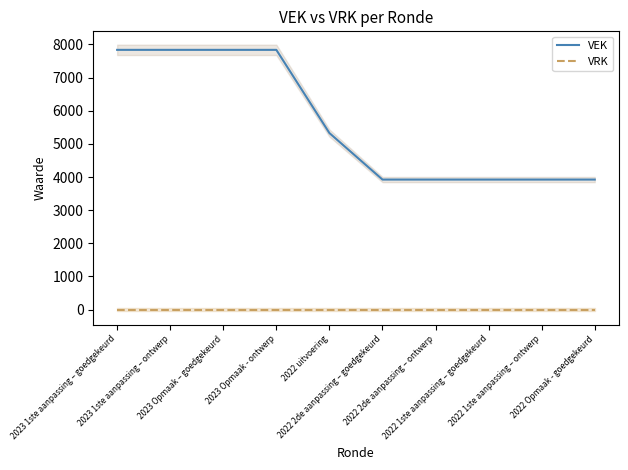

How many values in the VEK series are below 5326?

5